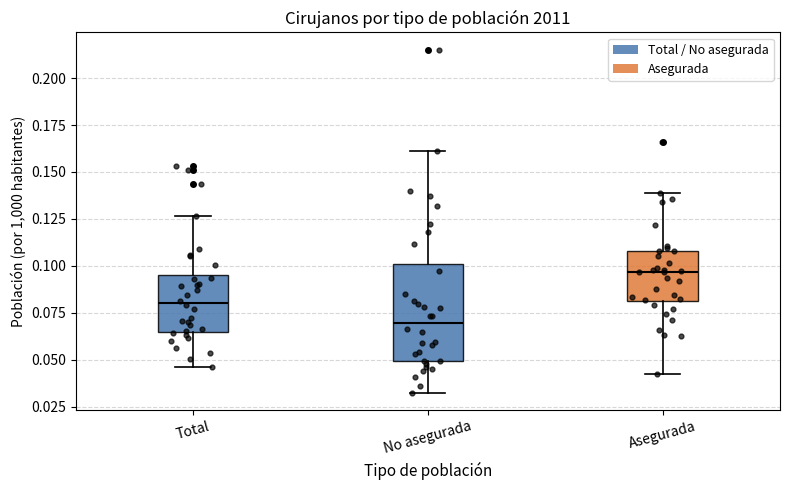

Reading left to right, read every box against the y-axis: the position of its median line, the range the box covers, and the ends of its whiskers. The values are not printed on the chart, so give them approximately, as read against the axis.

Total: median 0.080, box 0.065 to 0.095, whiskers 0.045 to 0.125
No asegurada: median 0.070, box 0.050 to 0.100, whiskers 0.030 to 0.160
Asegurada: median 0.095, box 0.080 to 0.110, whiskers 0.040 to 0.140